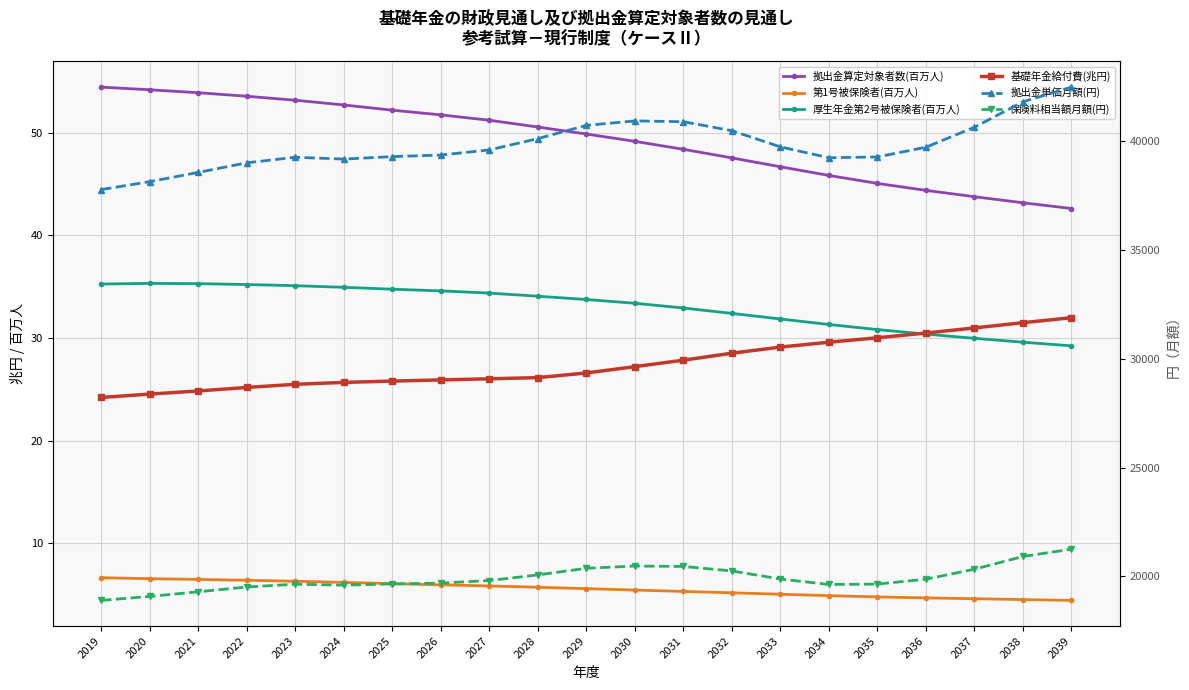

What is the difference between the maximum and minimum values in the 拠出金算定対象者数(百万人) series?

11.8